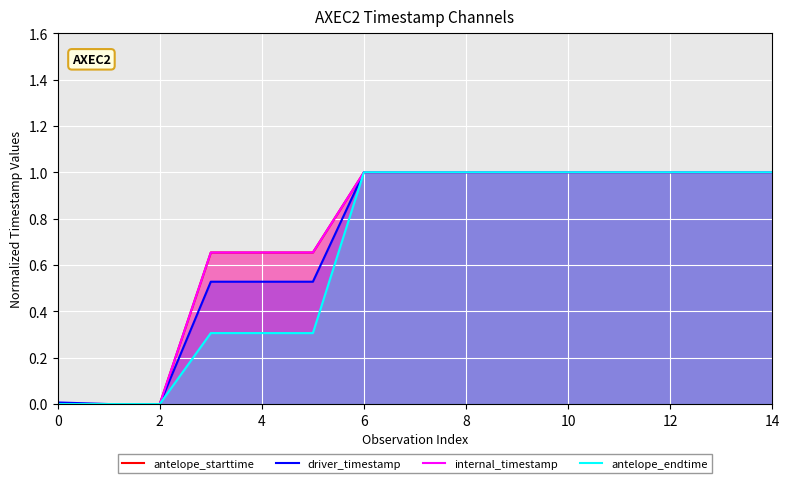

After their last crossing, which series has the higher values: driver_timestamp or antelope_endtime?

antelope_endtime